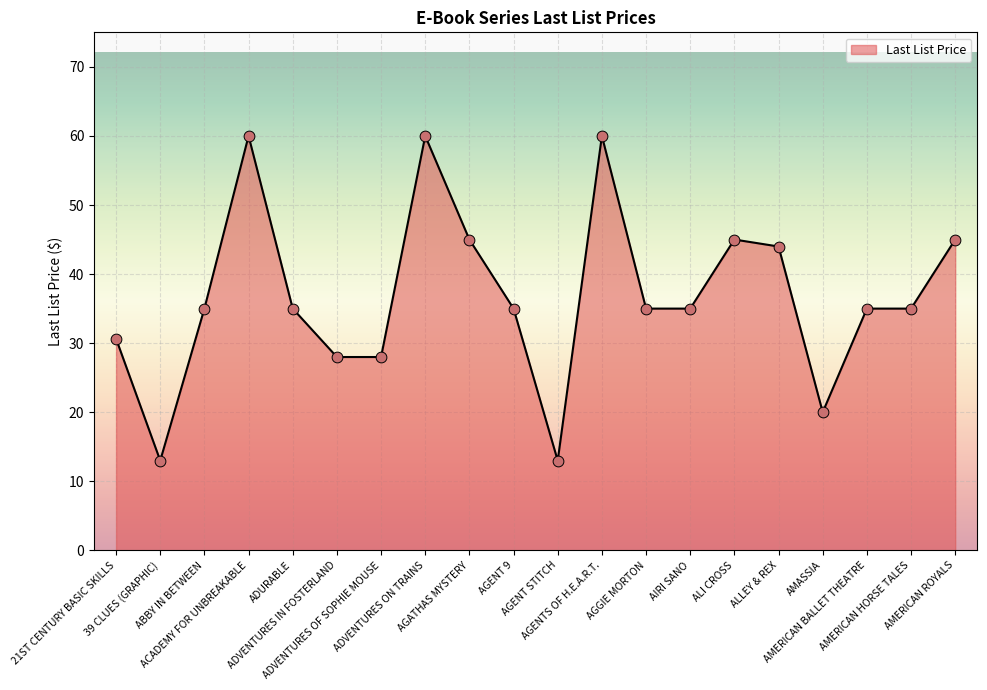

Which has a higher value, AIRI SANO or ALLEY & REX?

ALLEY & REX